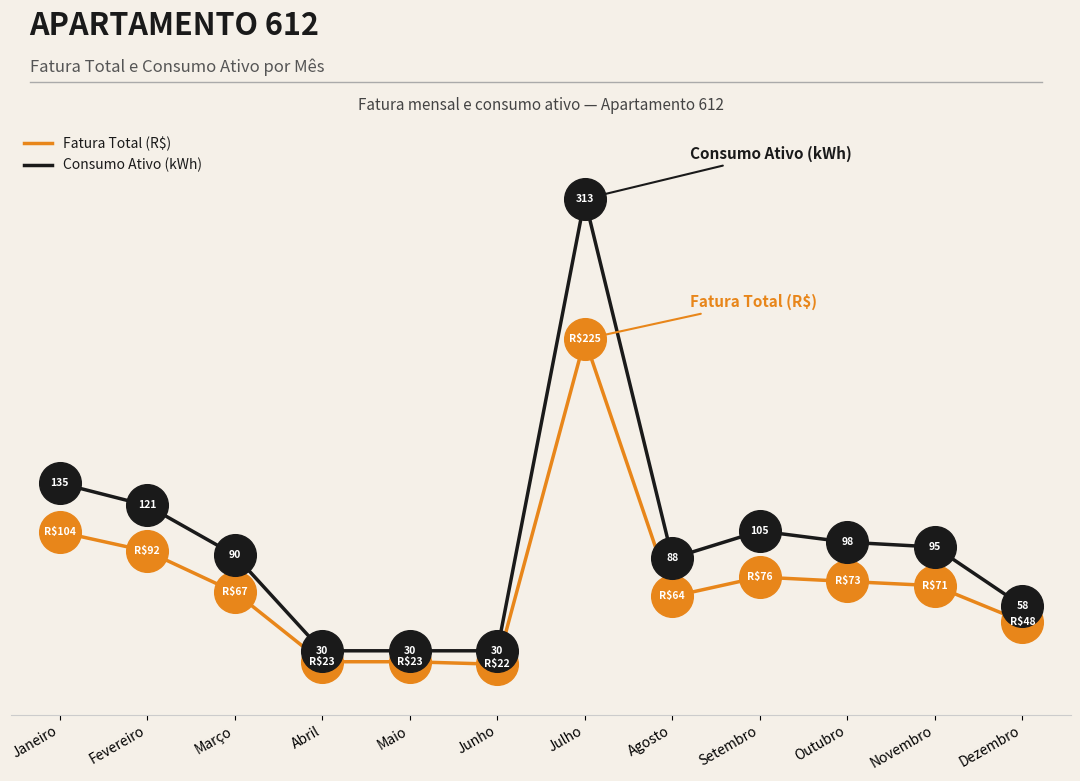

Is the value of Fatura Total (R$) at Dezembro greater than the value of Consumo Ativo (kWh) at Janeiro?

No